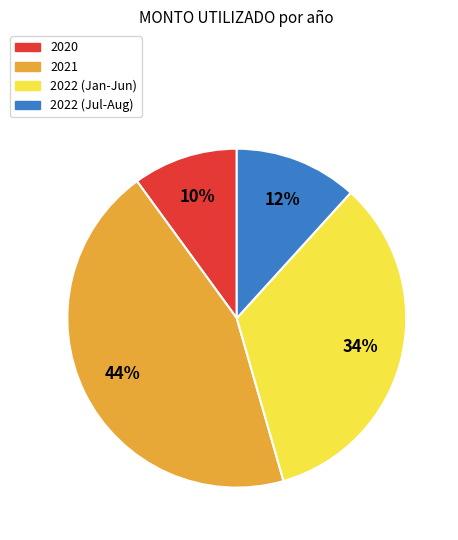

Is there any slice that represents more than half of the pie?

No